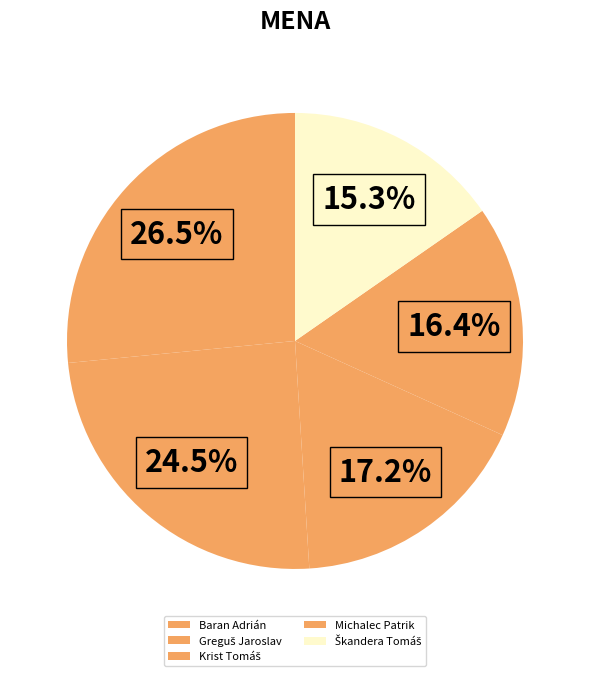

Which category has the biggest portion of the pie?

Baran Adrián